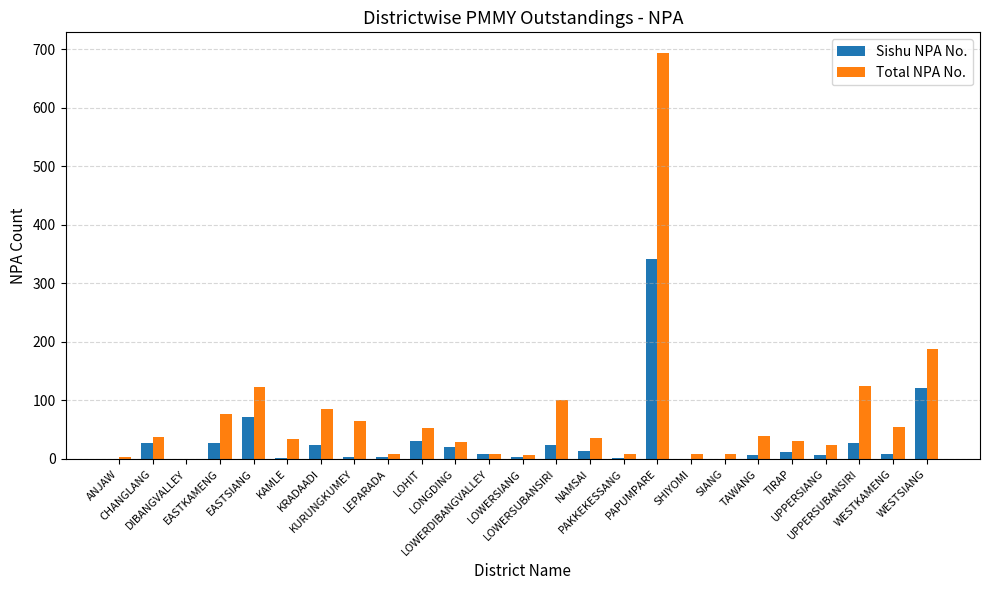

Between EASTSIANG and TIRAP, which series saw the biggest shift?

Total NPA No.